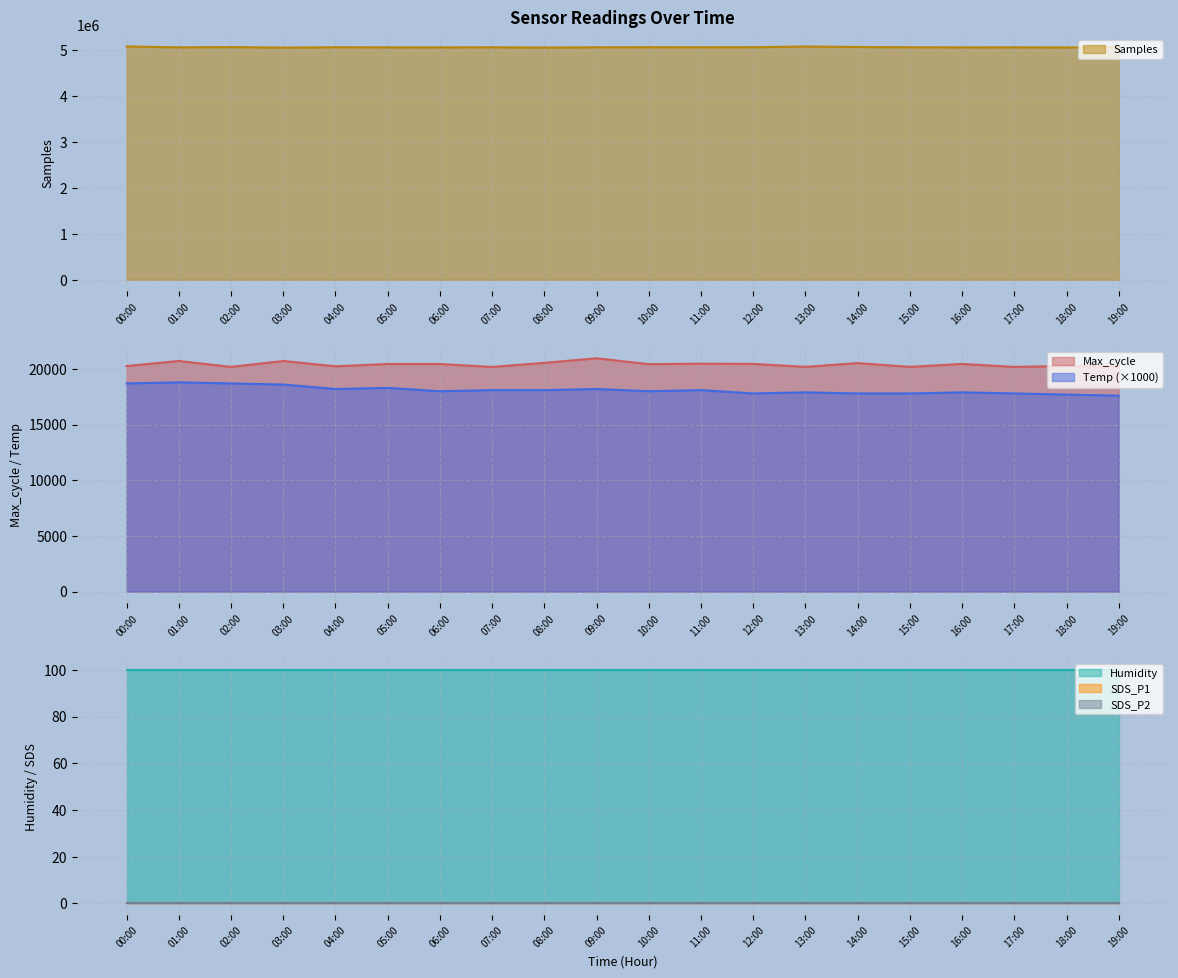

True or false: Max_cycle and Samples intersect in this chart.

False